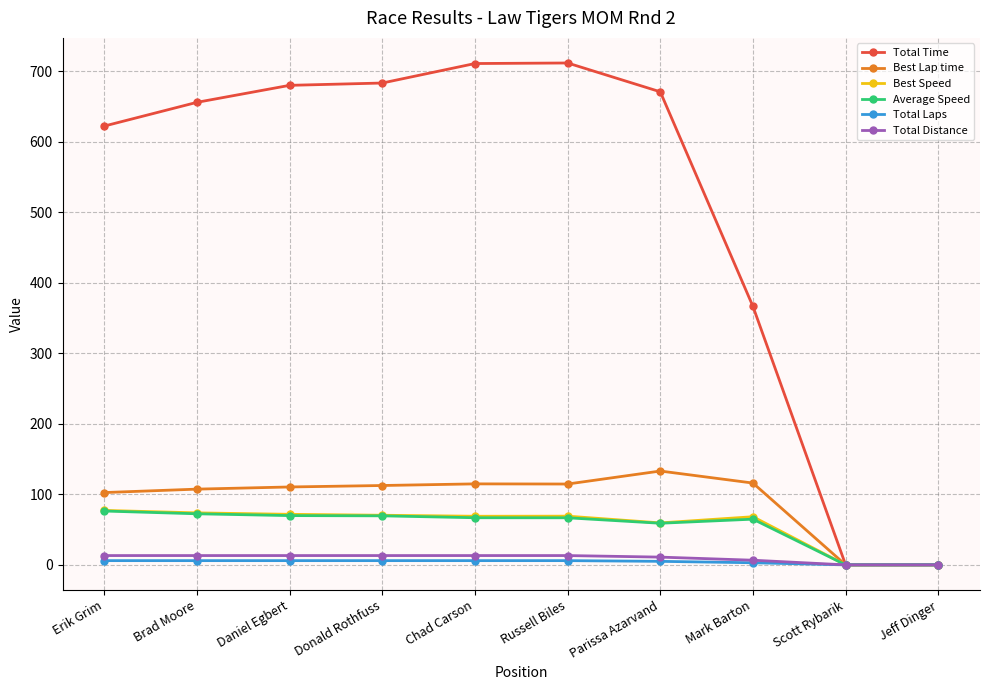

True or false: Best Speed has more than 0 interior local peaks.

True